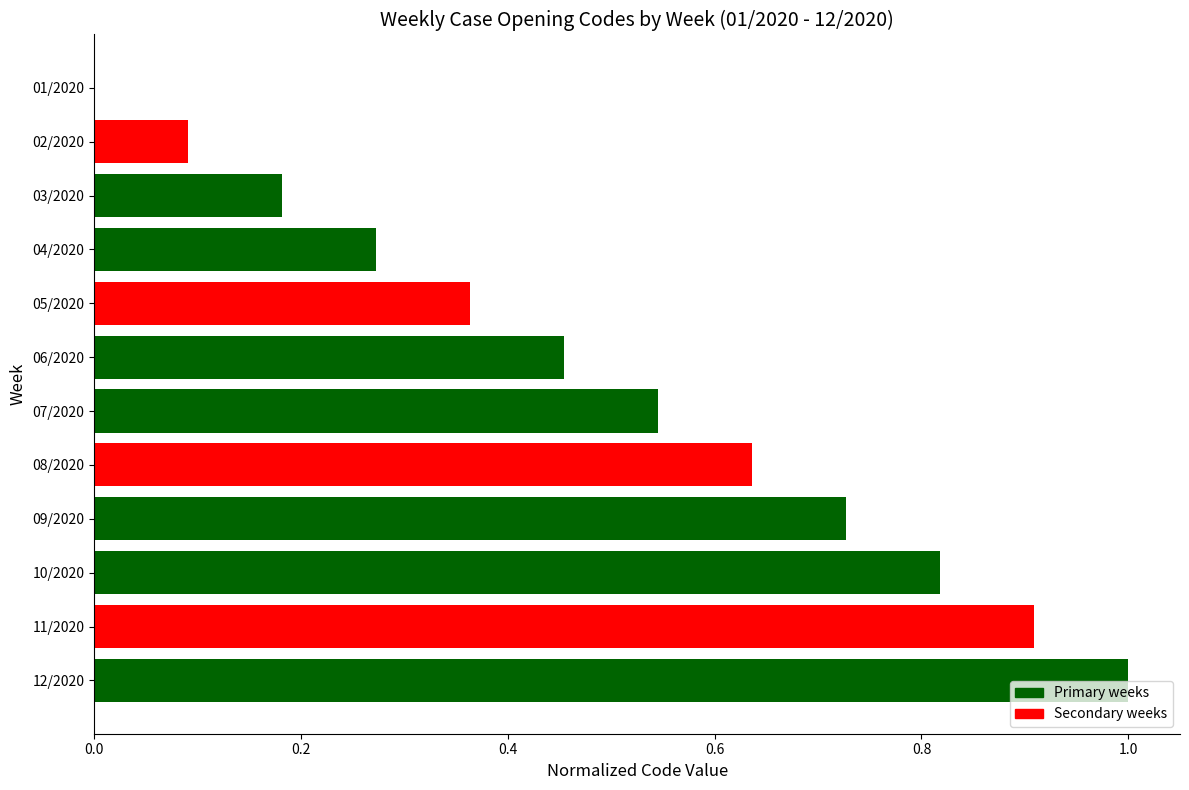

True or false: the data shows 0.0 at 01/2020.

True